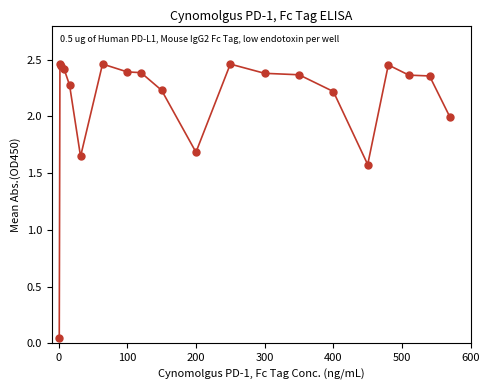

What is the value of the 20th point from the left?

2.0